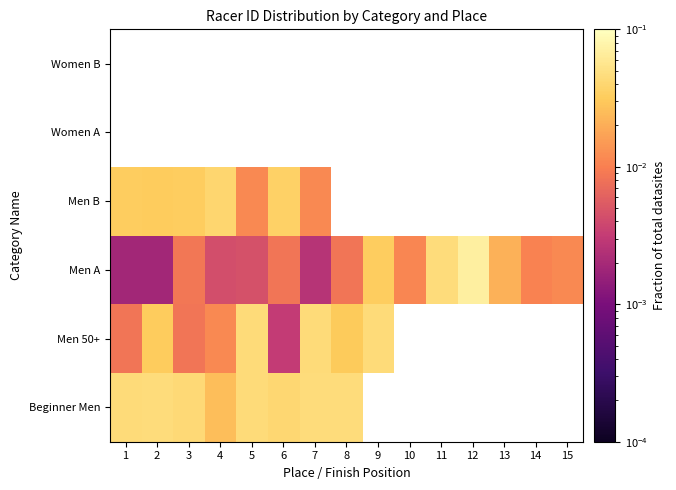

The value of Men B at 10 is 0.0. True or false?

False